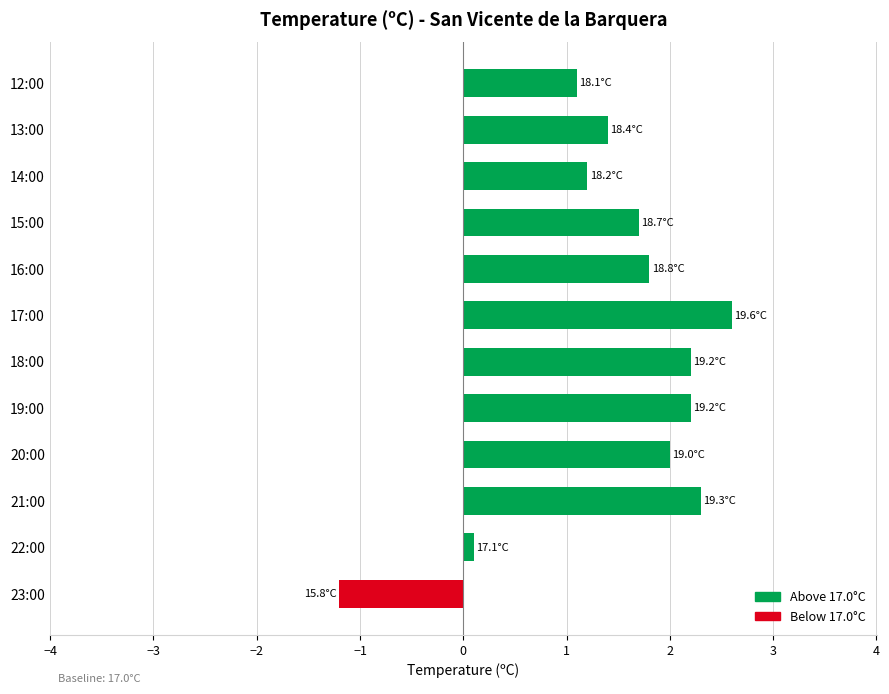

Which label corresponds to the largest value in the chart?

17:00